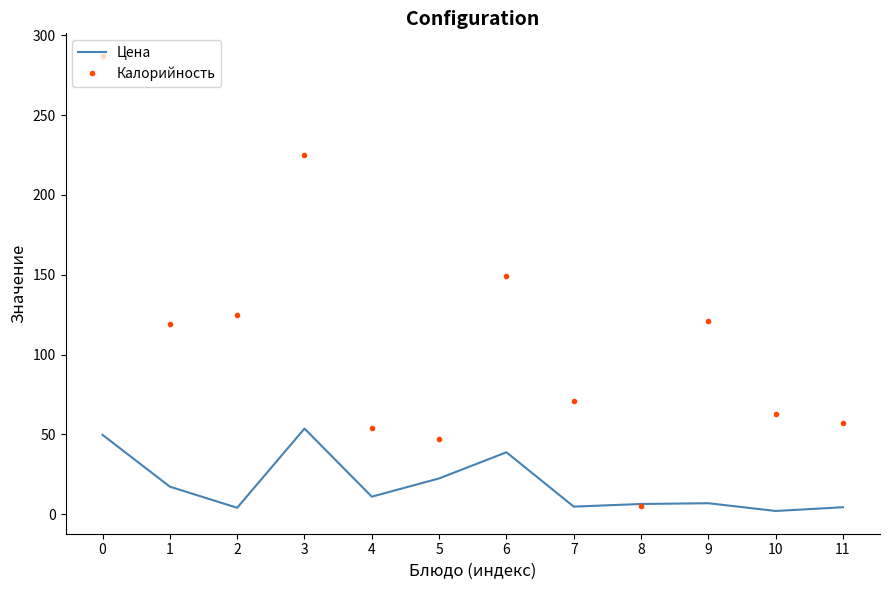

True or false: Цена has a value of 4.7 at 7.

True